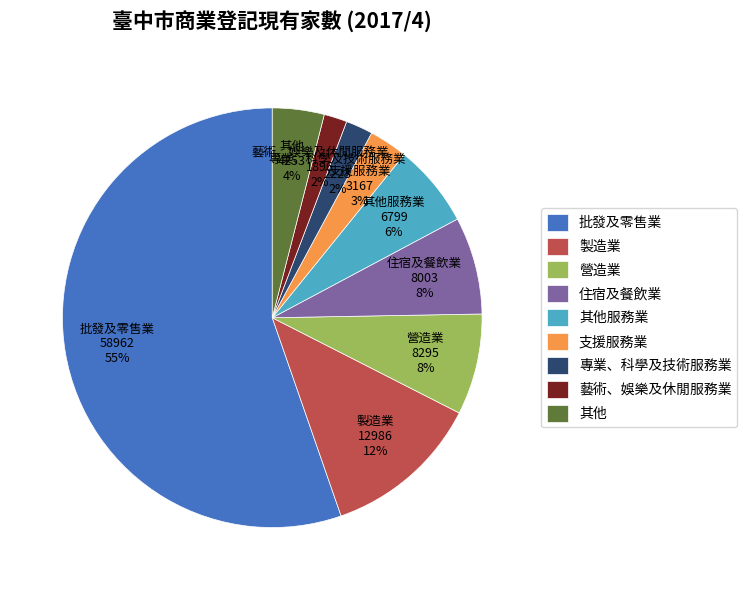

Do 其他 and 批發及零售業 together represent more than half of the pie?

Yes